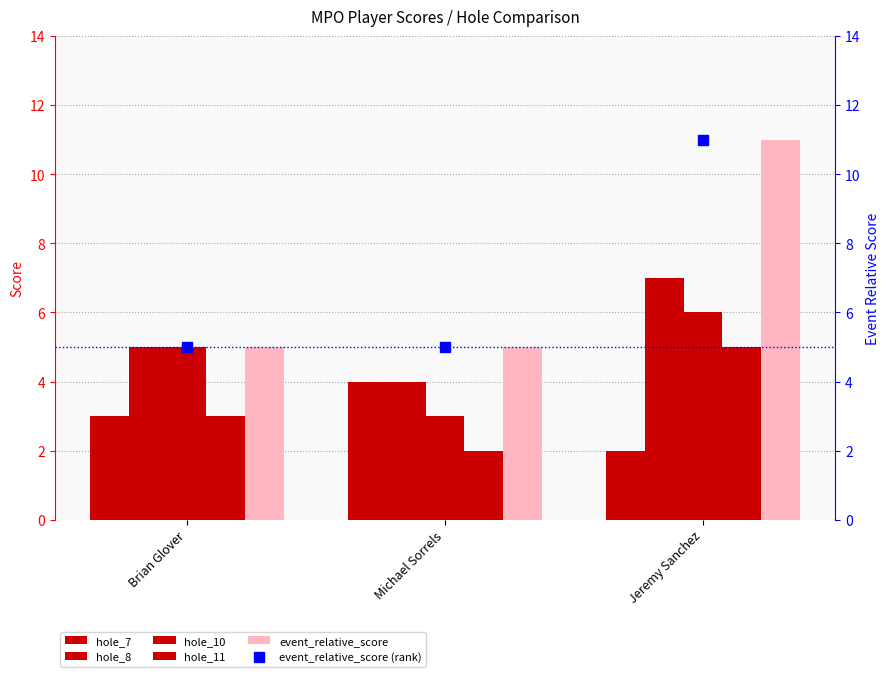

The value of hole_8 at Michael Sorrels is 2. True or false?

False